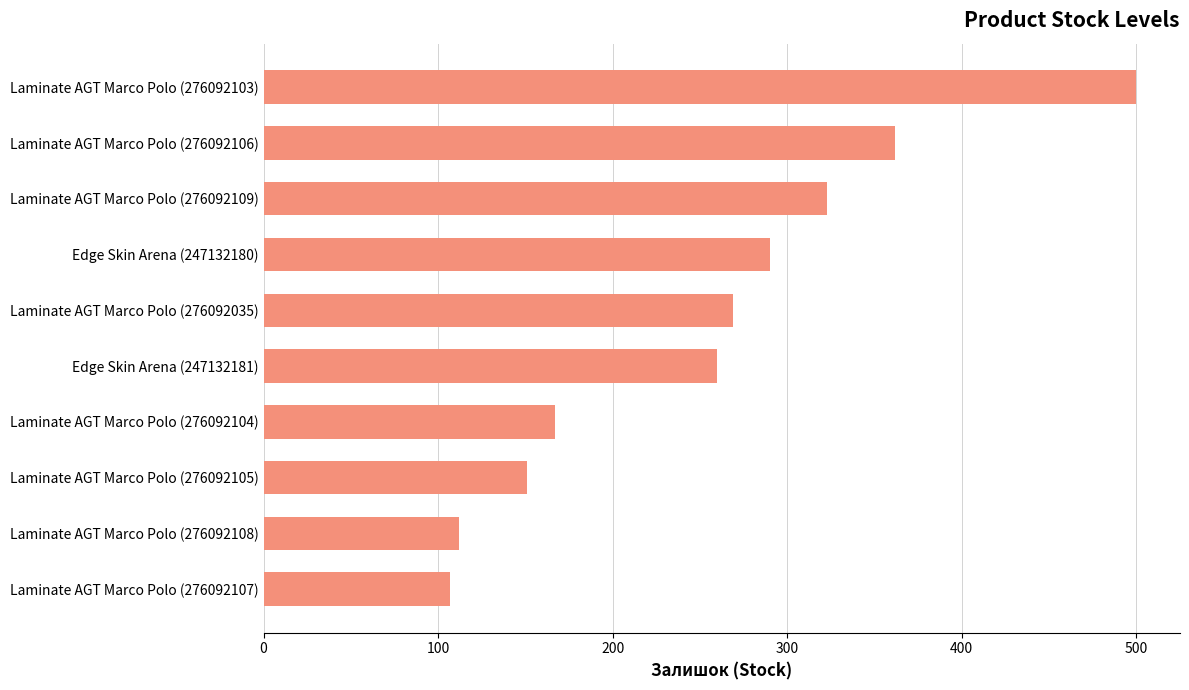

Rank the categories by value from highest to lowest.

Laminate AGT Marco Polo (276092103), Laminate AGT Marco Polo (276092106), Laminate AGT Marco Polo (276092109), Edge Skin Arena (247132180), Laminate AGT Marco Polo (276092035), Edge Skin Arena (247132181), Laminate AGT Marco Polo (276092104), Laminate AGT Marco Polo (276092105), Laminate AGT Marco Polo (276092108), Laminate AGT Marco Polo (276092107)